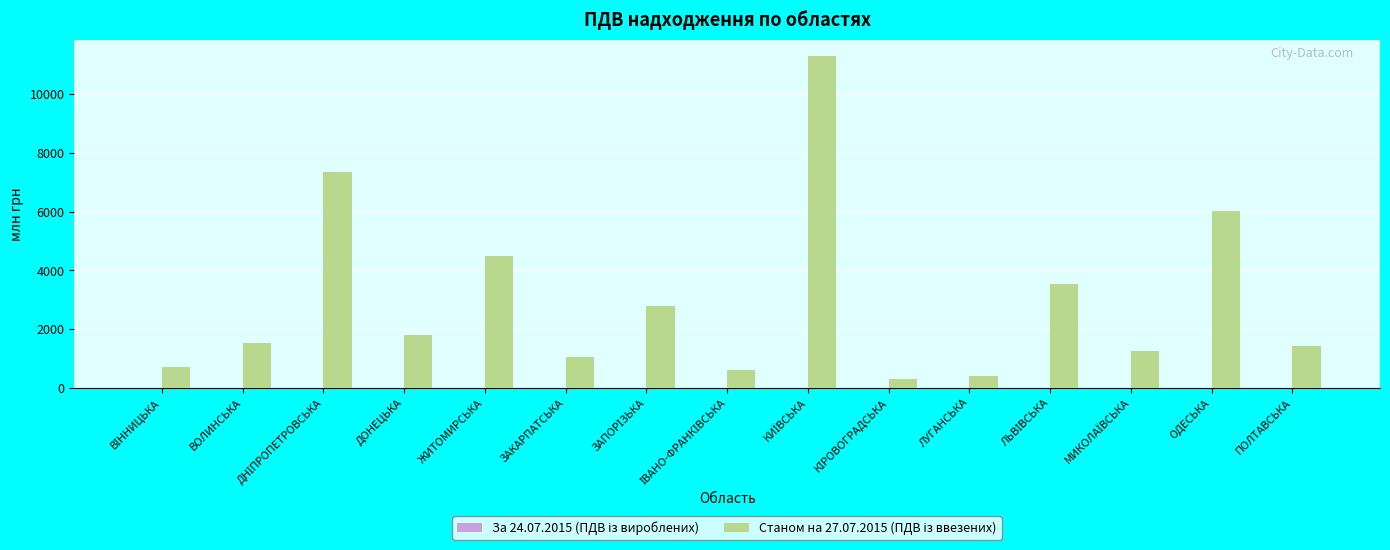

What is the greatest value displayed?

11286.6